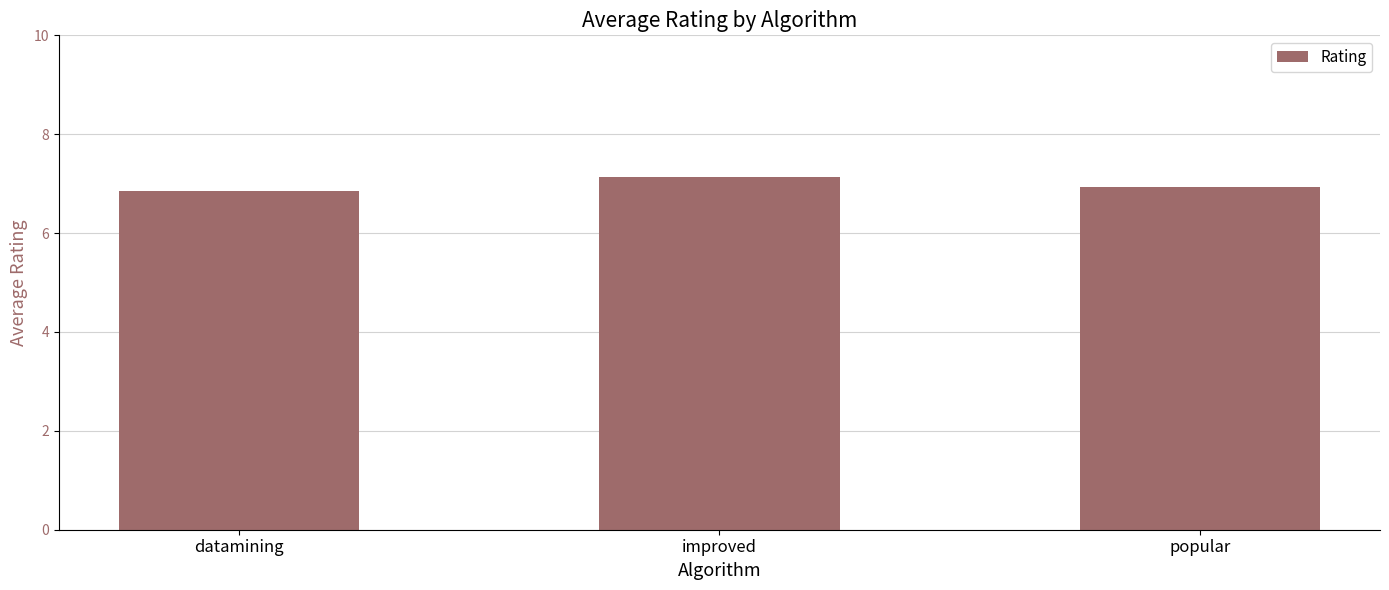

How many bars are there in total?

3